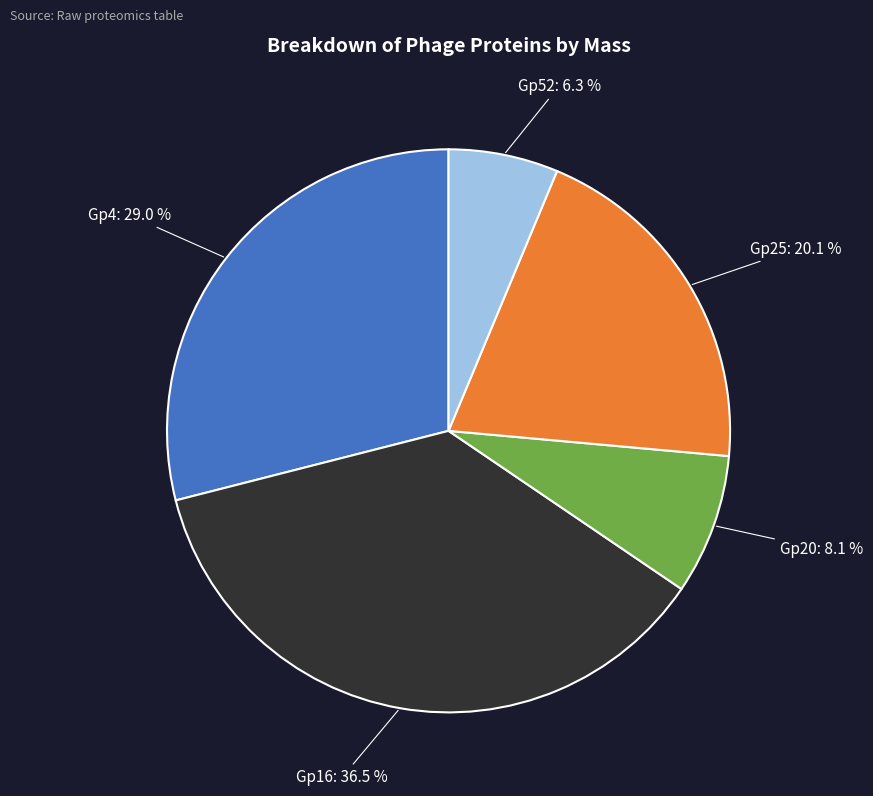

To the nearest percent, what portion does Gp4 represent?

29%